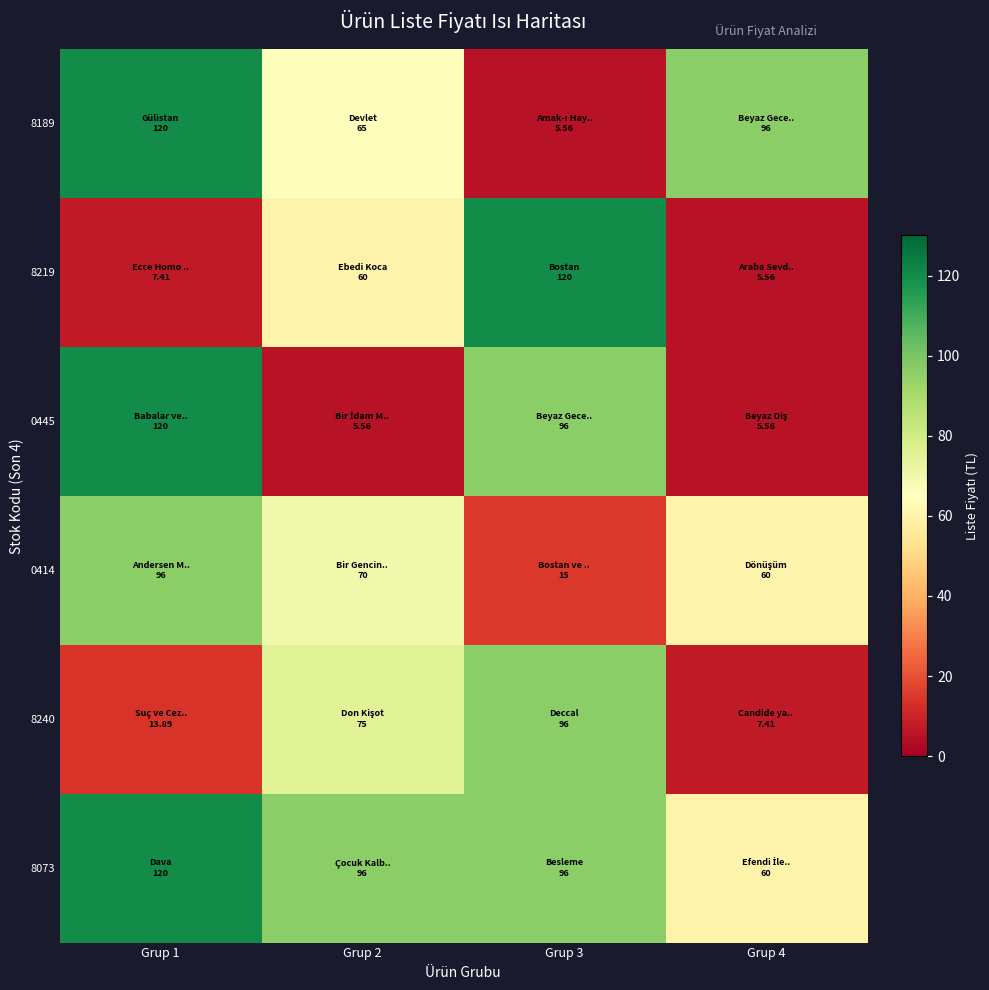

At how many categories does at least one series exceed 100?

2